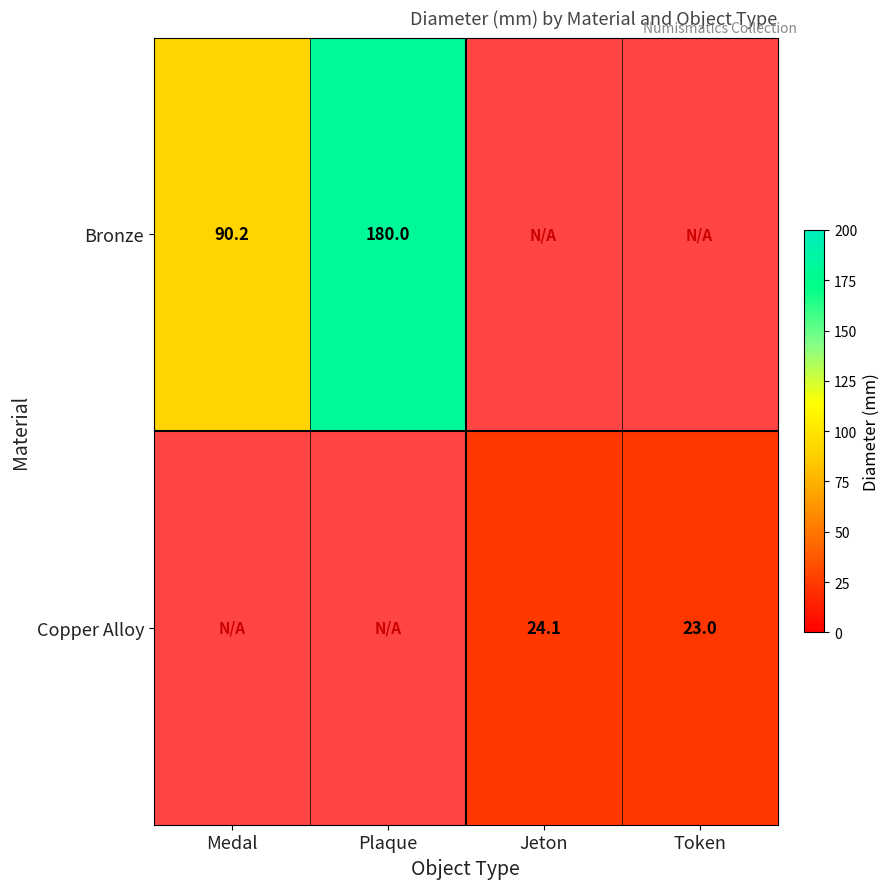

True or false: Bronze has a value of 90.2 at Medal.

True